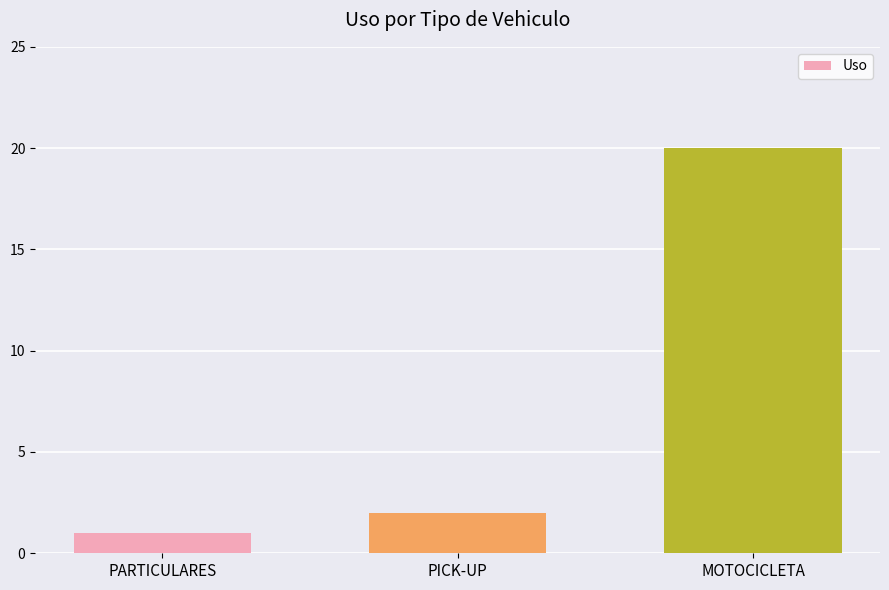

Reading left to right, extract all data points from this chart.

PARTICULARES=1	PICK-UP=2	MOTOCICLETA=20